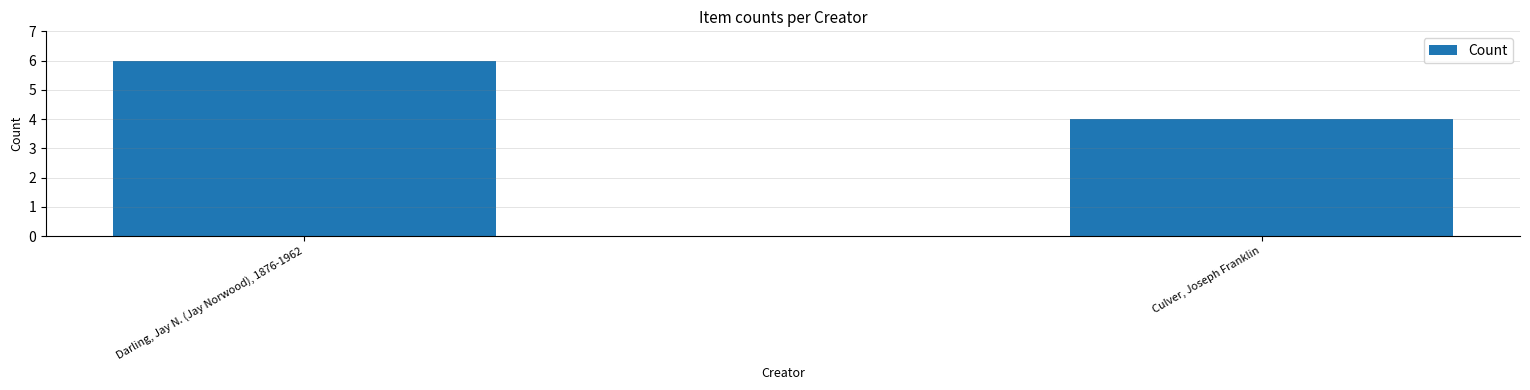

The chart shows a value of 6 at Darling, Jay N. (Jay Norwood), 1876-1962. True or false?

True